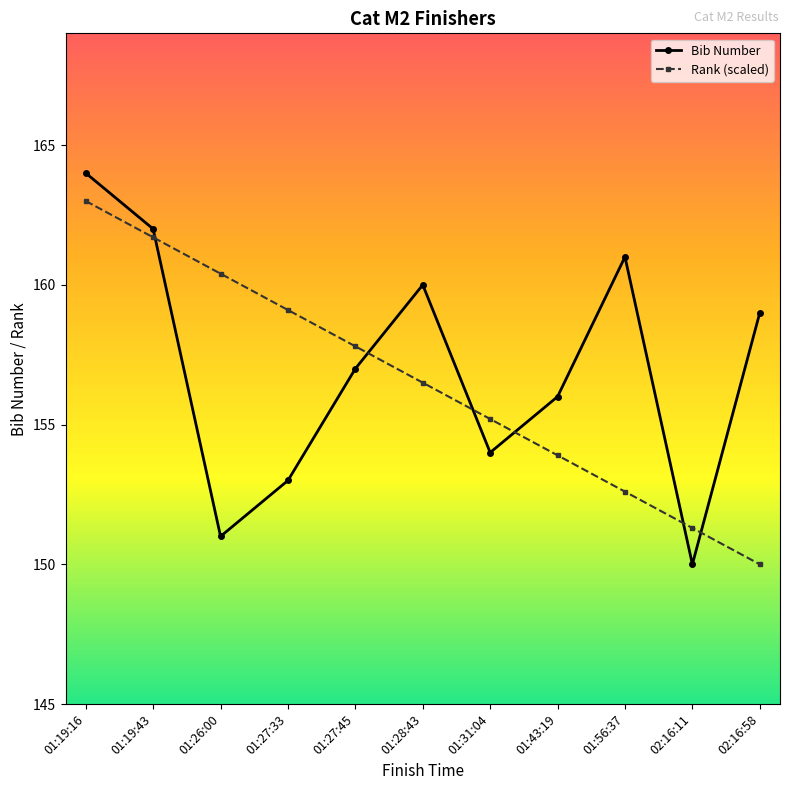

At which label does Bib Number first exceed 157?

01:19:16